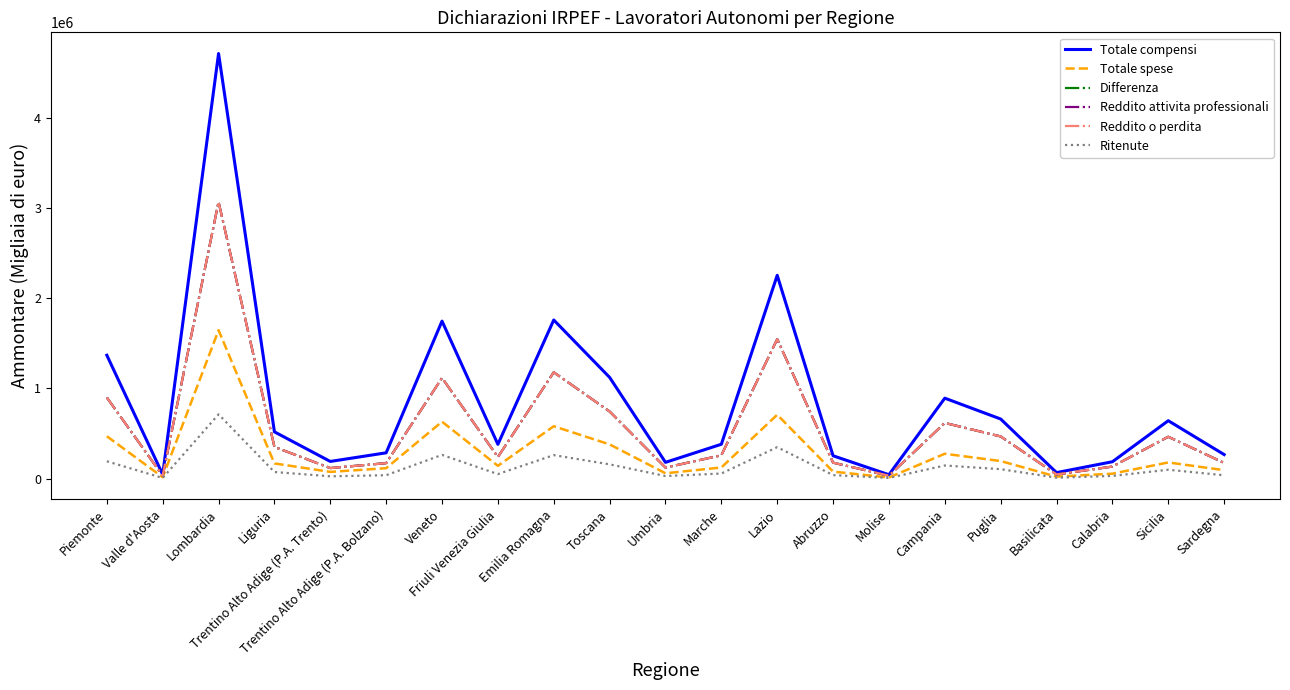

What is the greatest value displayed?

4715124